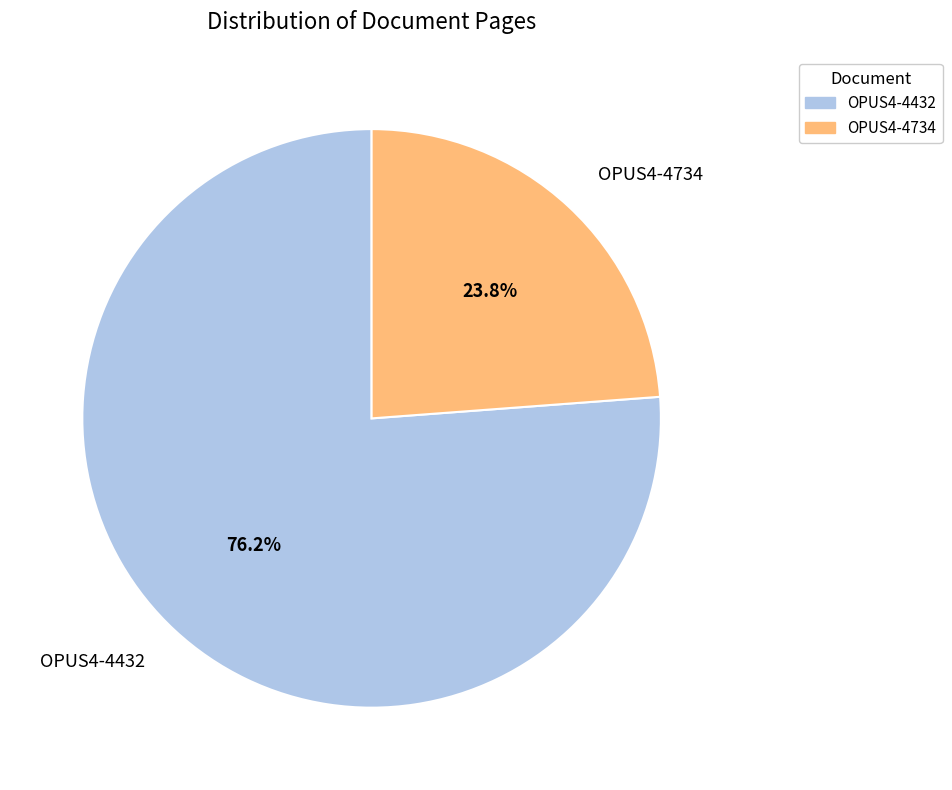

Approximately how many times larger is the value at OPUS4-4432 compared to OPUS4-4734?

3.2